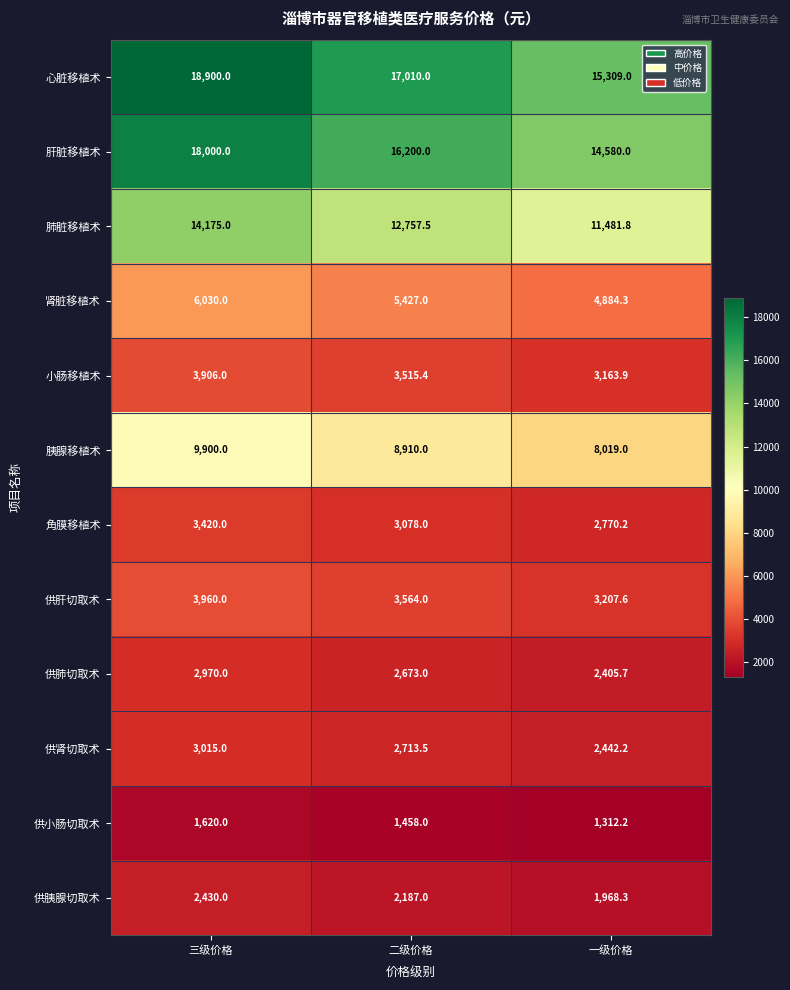

What value does the 供胰腺切取术 series have at 一级价格?

1968.3